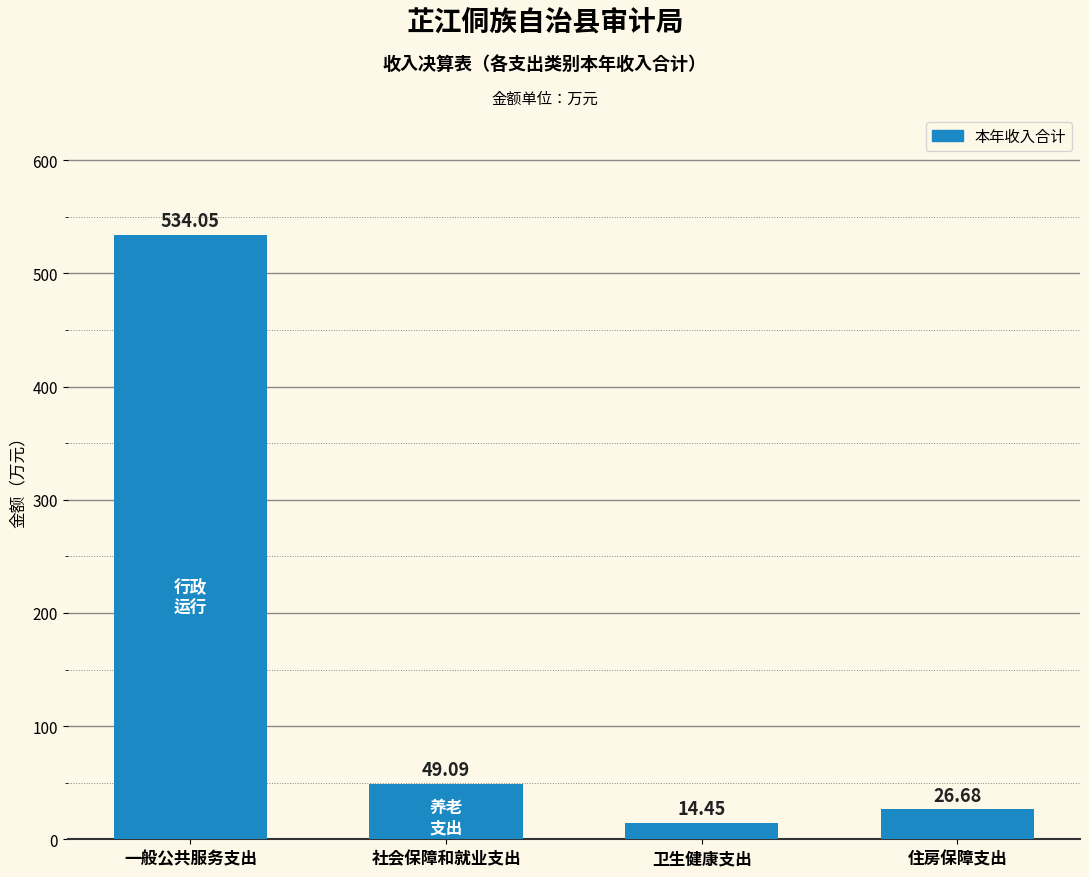

What is the difference between the second highest and second lowest values?

22.4